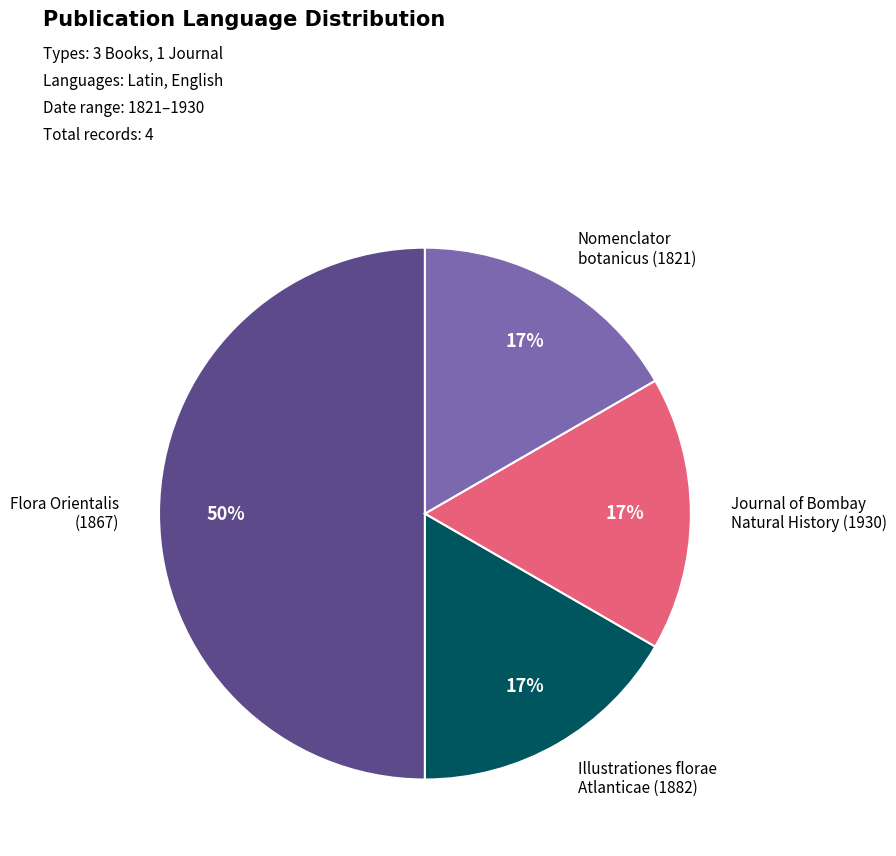

To the nearest percent, what is the average slice percentage?

25%